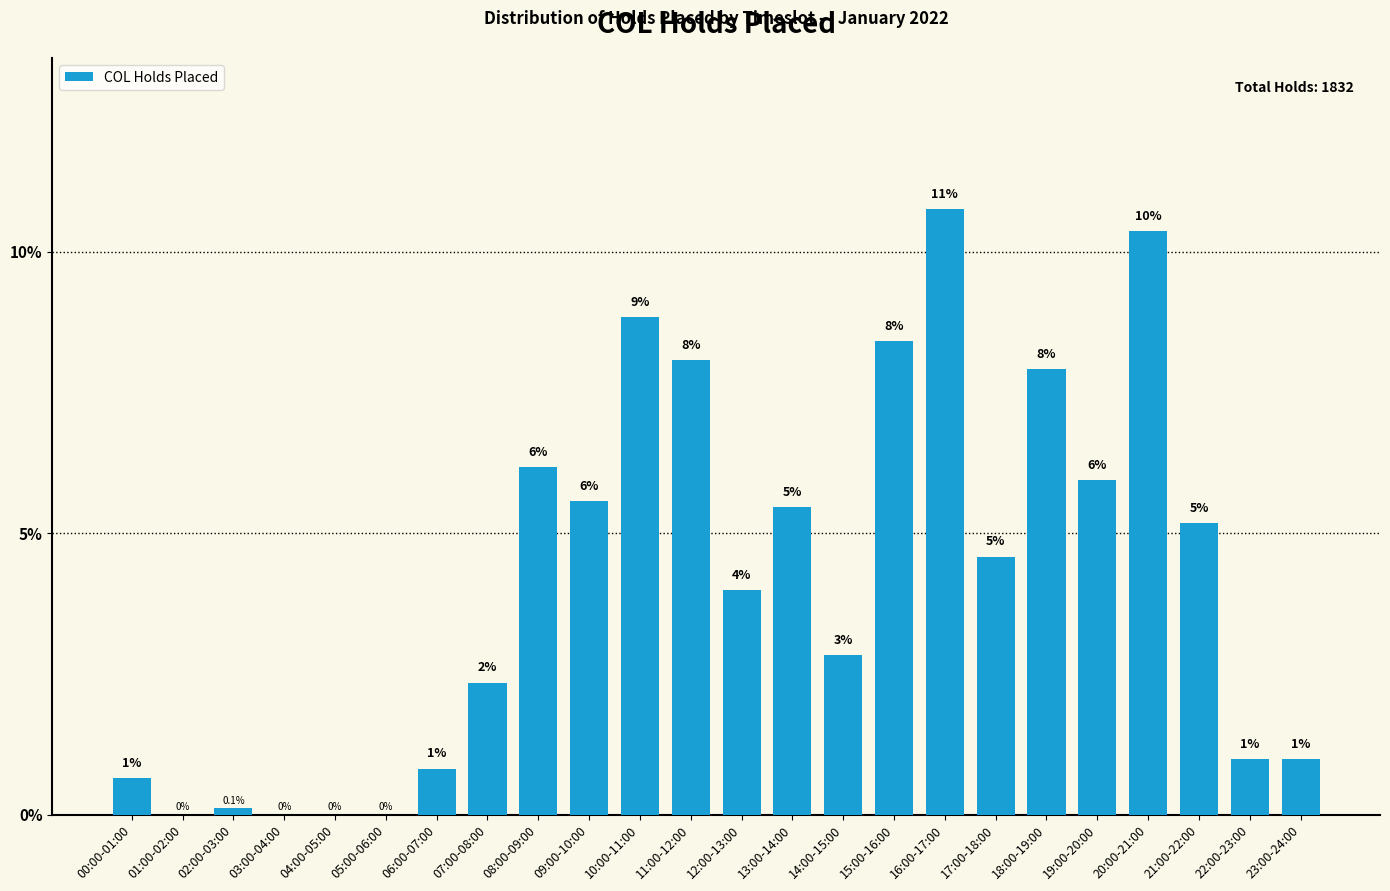

What is the sum of all values?

100.0